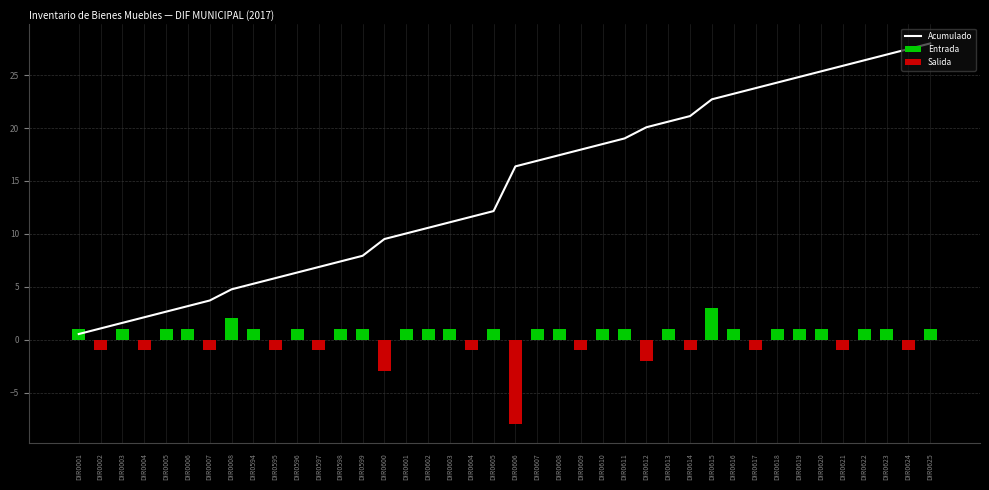

At how many categories does at least one series exceed 21?

12